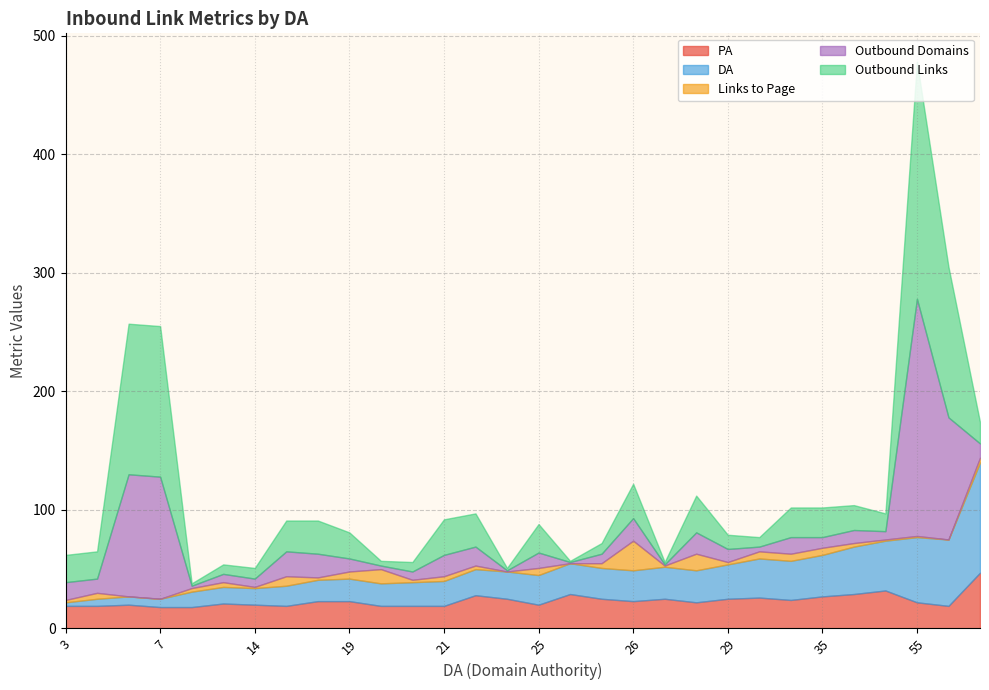

How many intersections are there between Links to Page and PA?

2